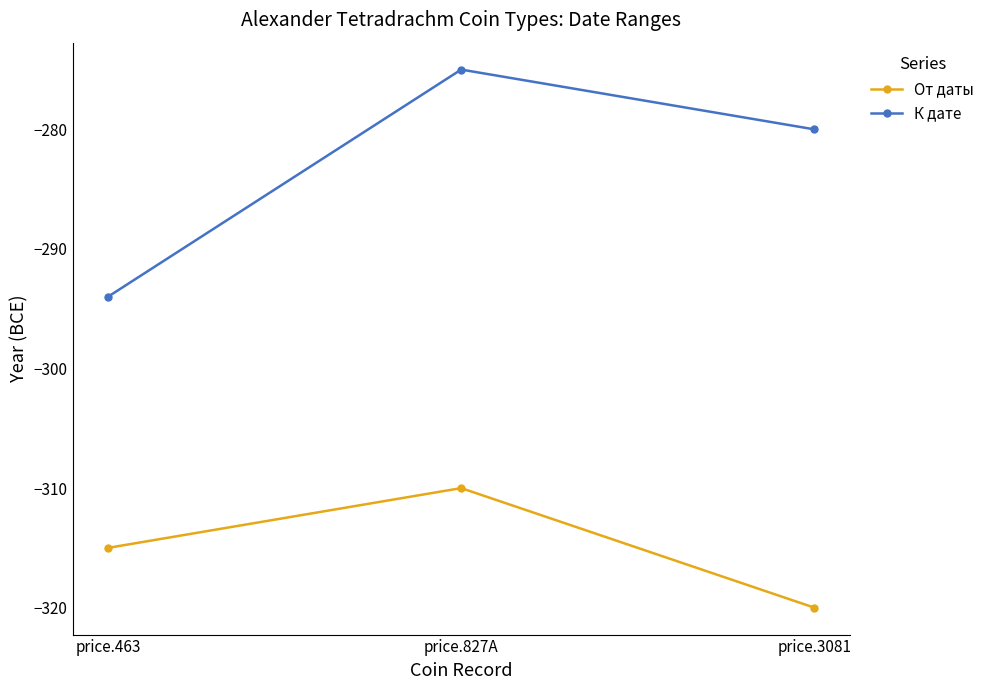

The value of К дате at price.3081 is -280. True or false?

True